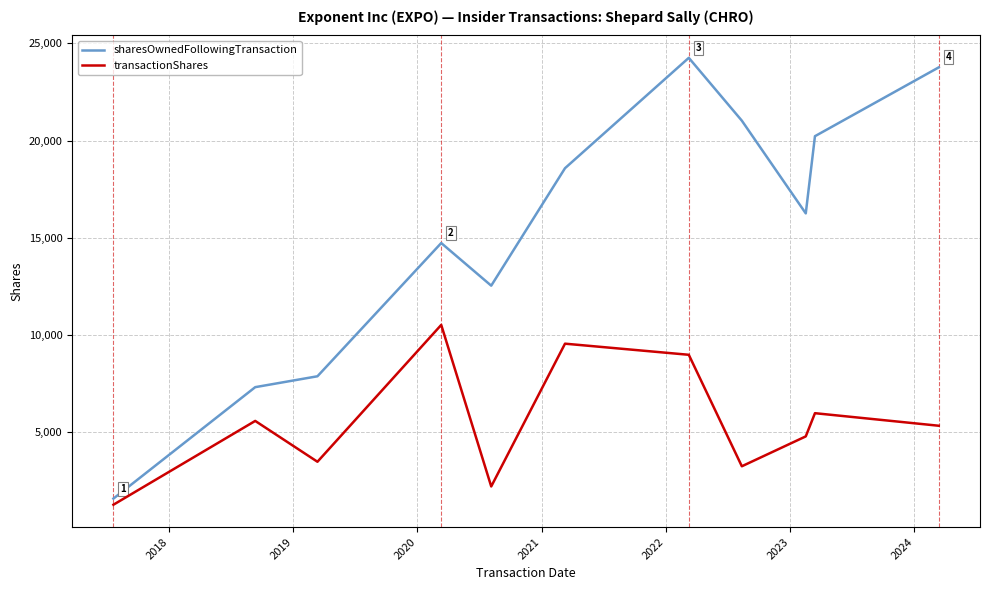

What is the difference between the maximum and minimum values in the transactionShares series?

9255